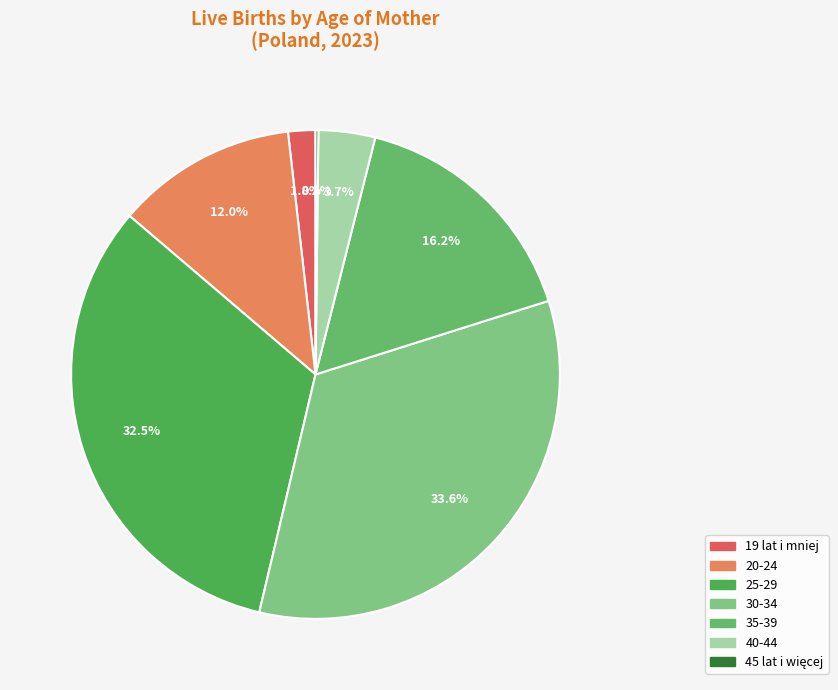

Is 25-29 the majority of the pie?

No